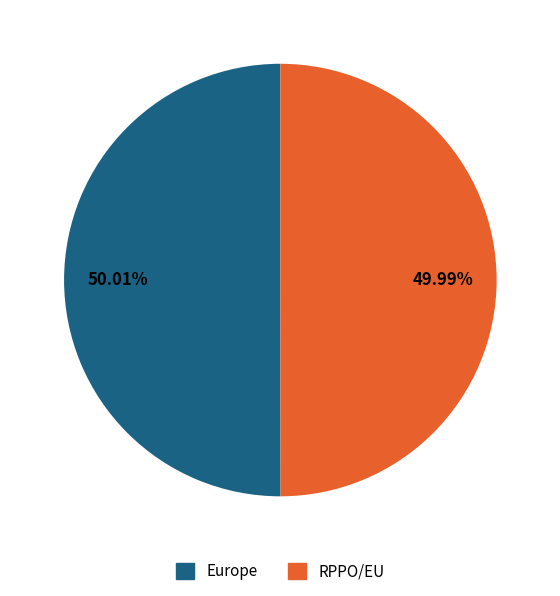

What percentage do Europe and RPPO/EU together represent?

100.0%